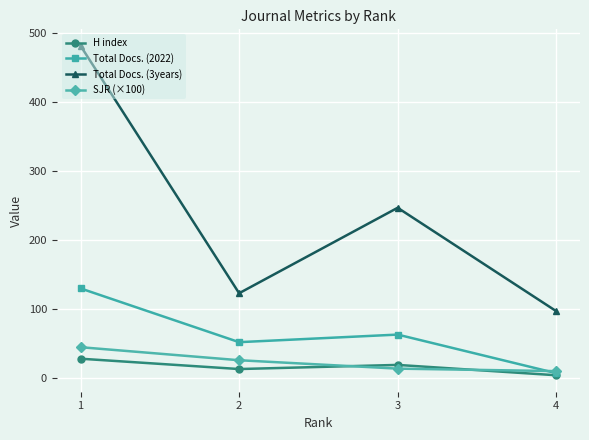

What are all the series names shown in the legend?

H index, Total Docs. (2022), Total Docs. (3years), SJR (×100)